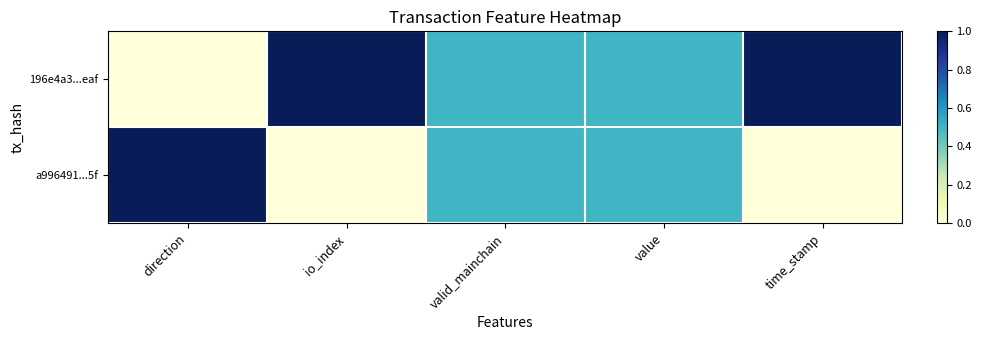

Rank the series at value from lowest to highest value.

196e4a3...eaf, a996491...5f